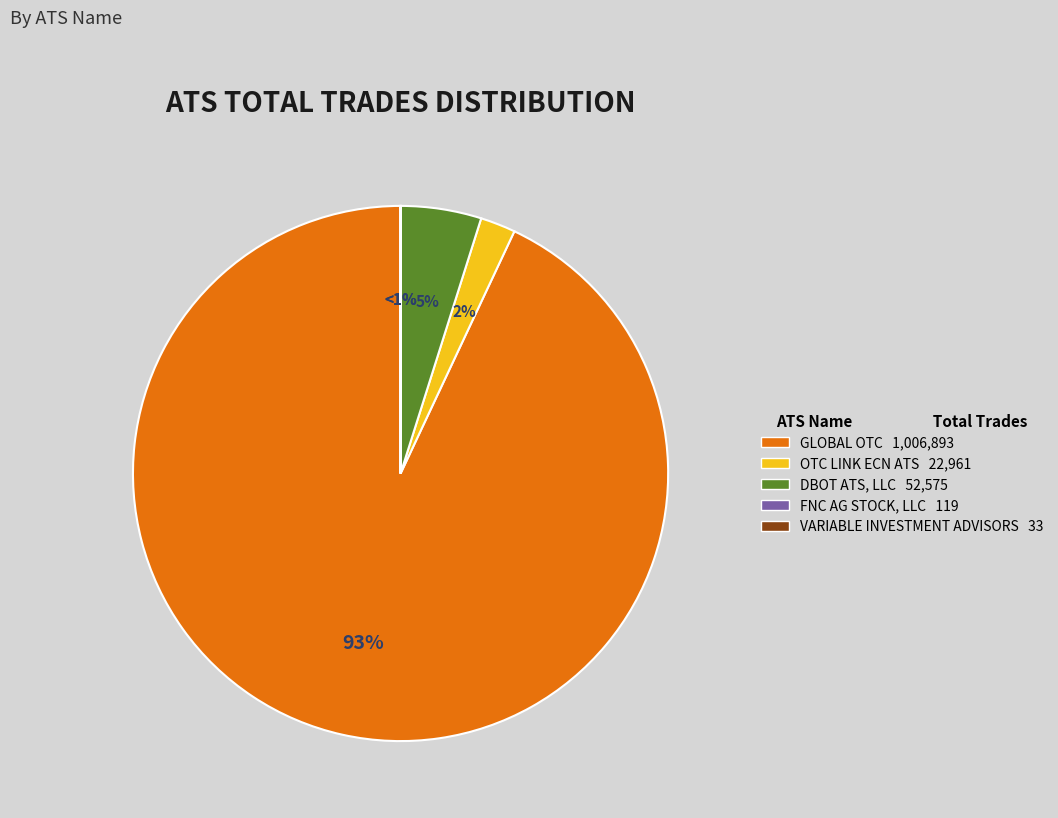

Combined, do OTC LINK ECN ATS and VARIABLE INVESTMENT ADVISORS, INC. account for over 50%?

No